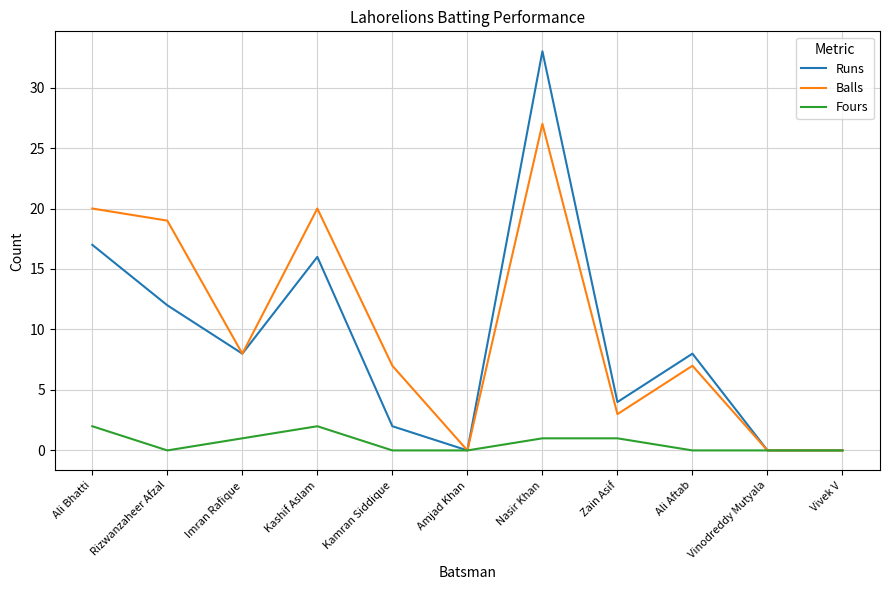

Which series has the largest range (max minus min)?

Runs